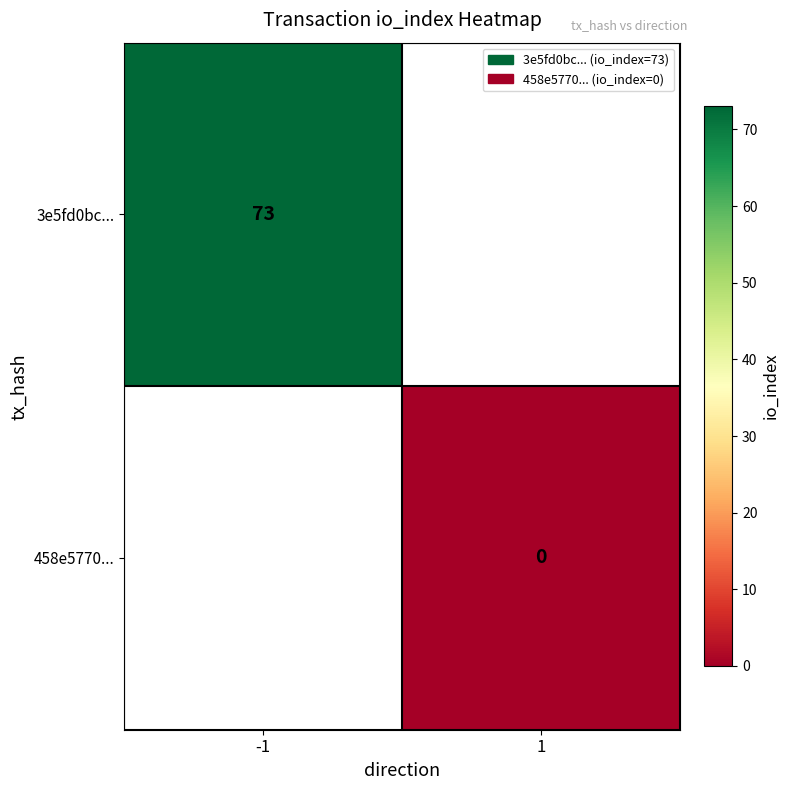

Is the value of 458e5770... at 1 greater than the value of 3e5fd0bc... at -1?

No